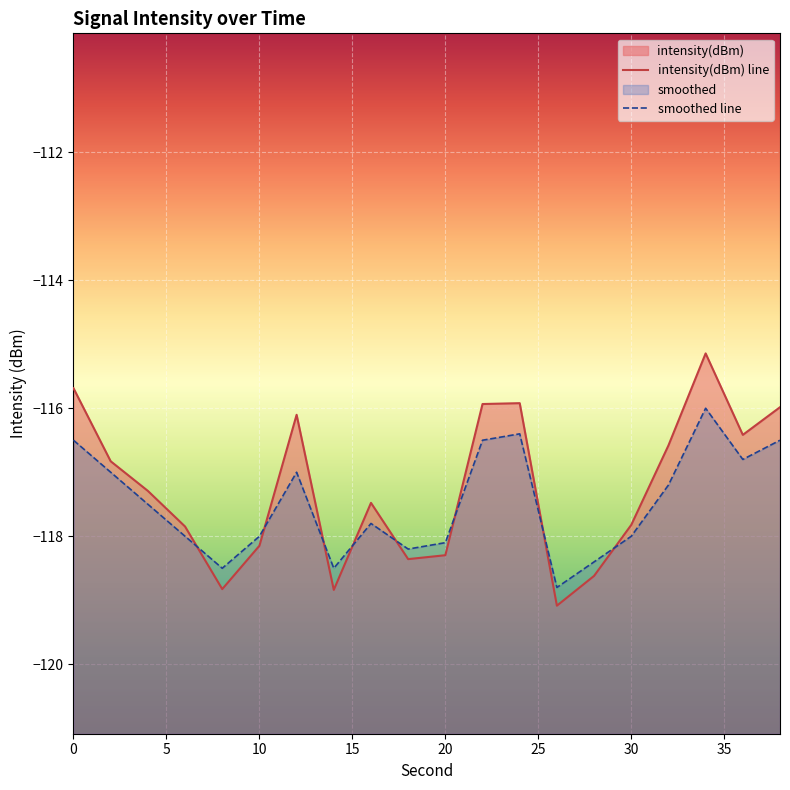

Which series has the widest spread of values?

intensity(dBm) line